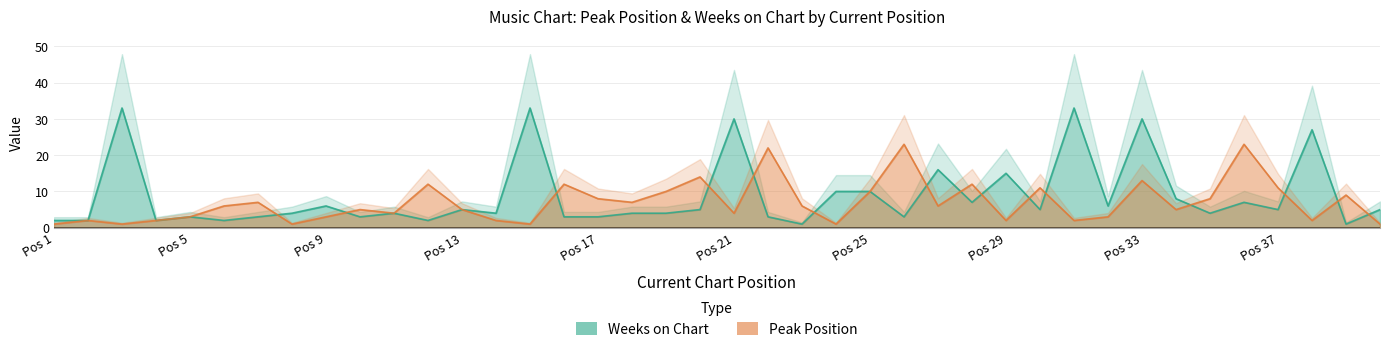

What is the average value of the Weeks on Chart series?

9